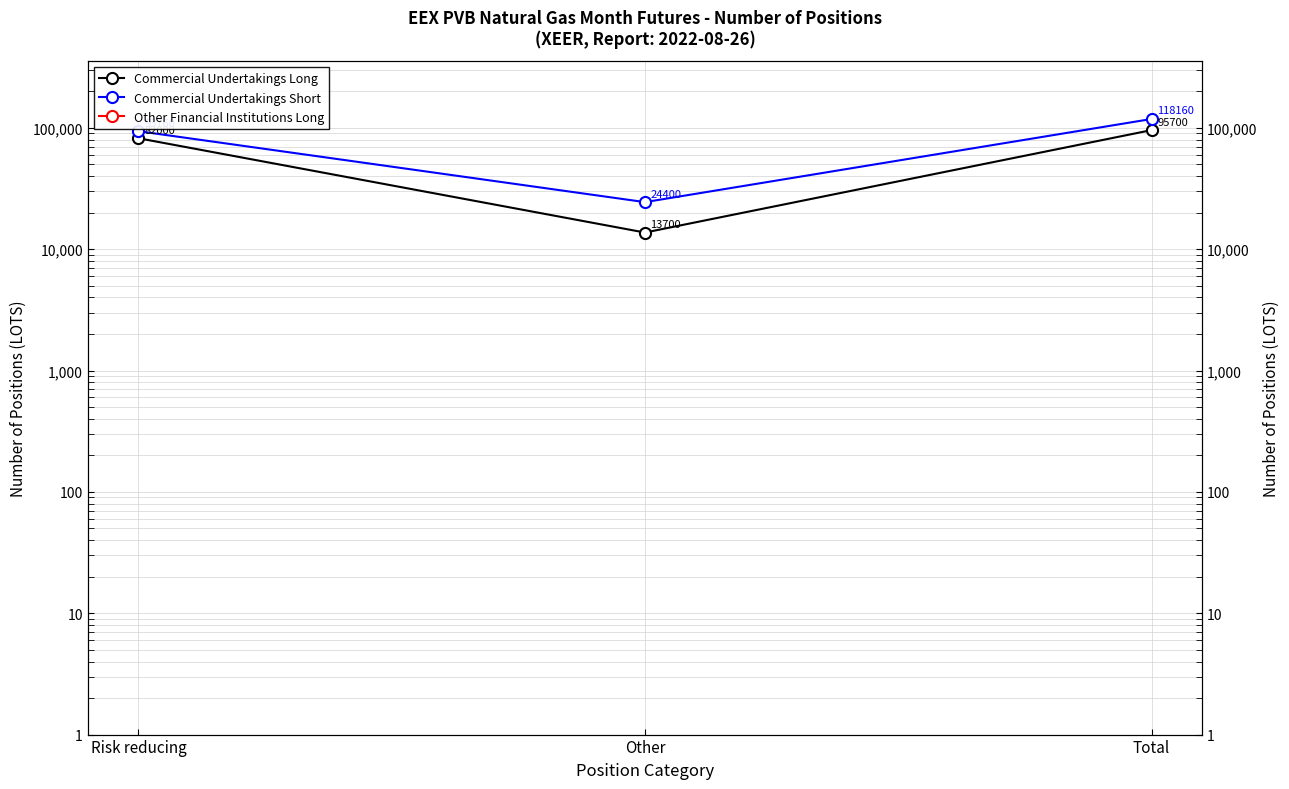

List the series in order of their peak value, lowest first.

Other Financial Institutions Long, Commercial Undertakings Long, Commercial Undertakings Short